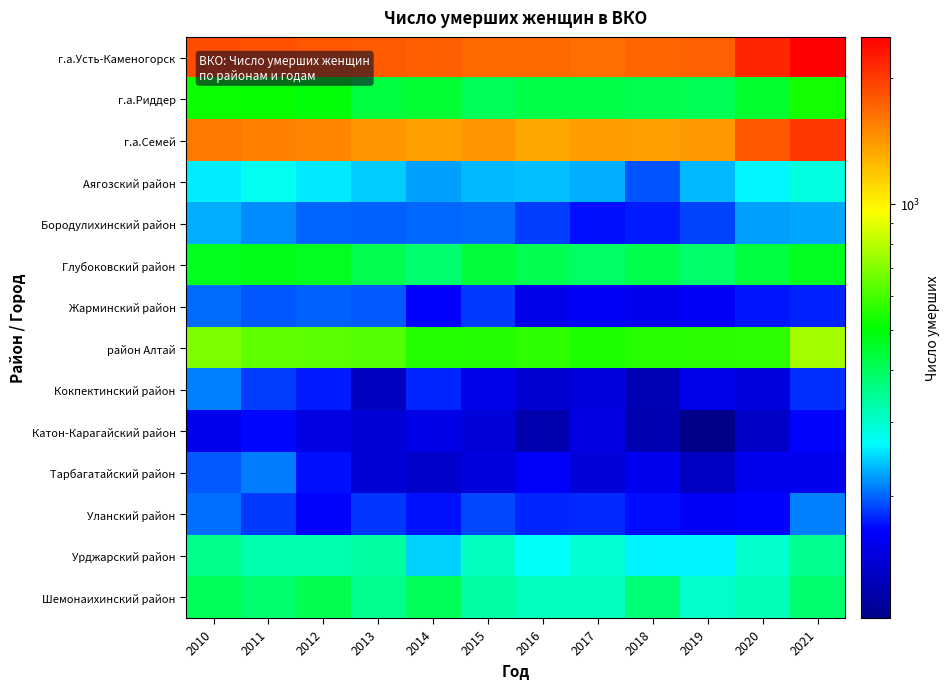

How many series are shown in this chart?

14